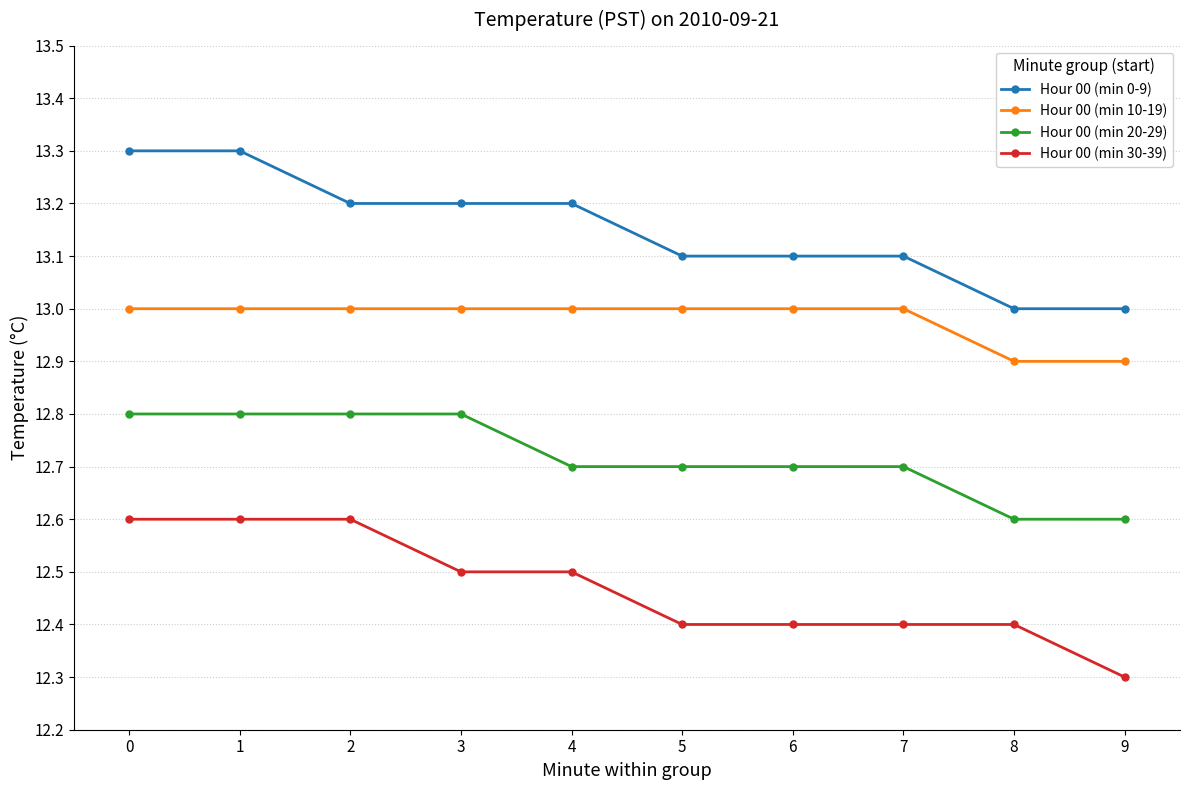

What is the value of the Hour 00 (min 20-29) point at the 5th from the left?

12.7